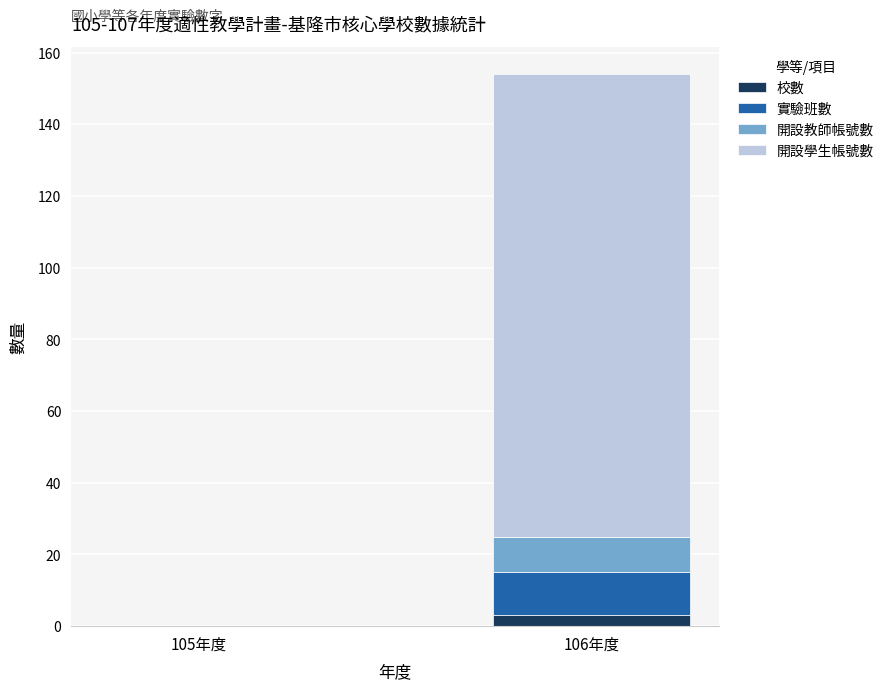

How many categories are shown in the chart?

2